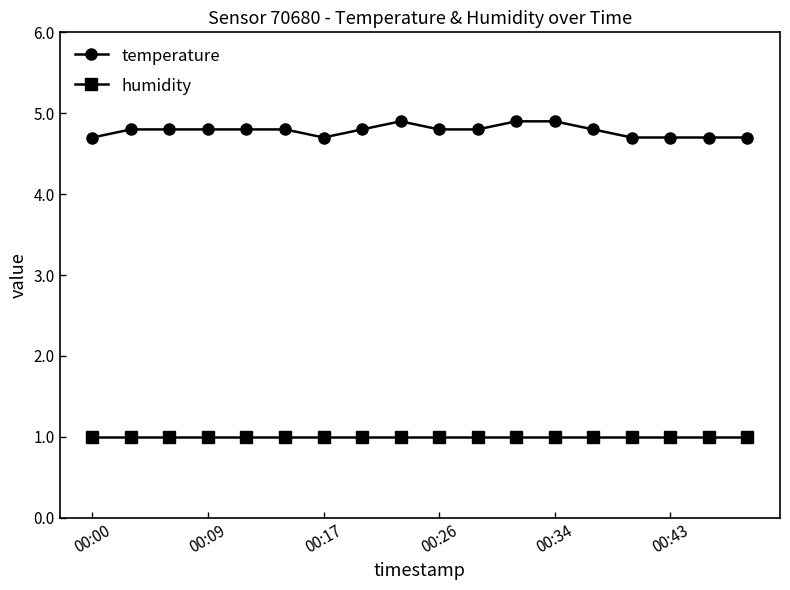

Which series has the largest range (max minus min)?

temperature